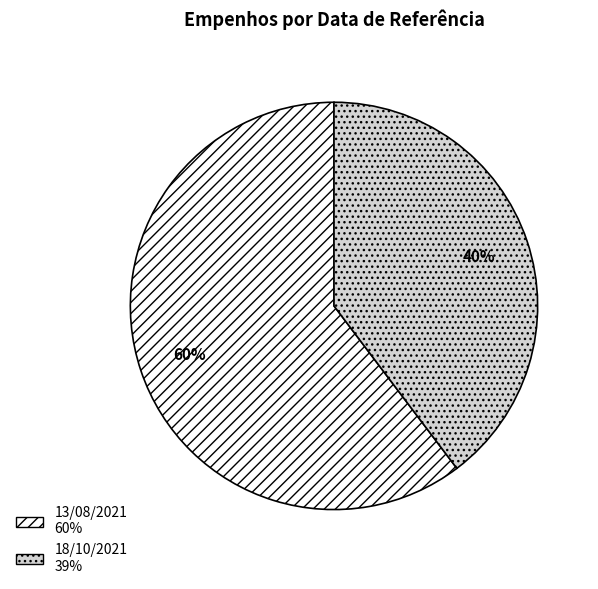

Count the number of slices in the pie.

2